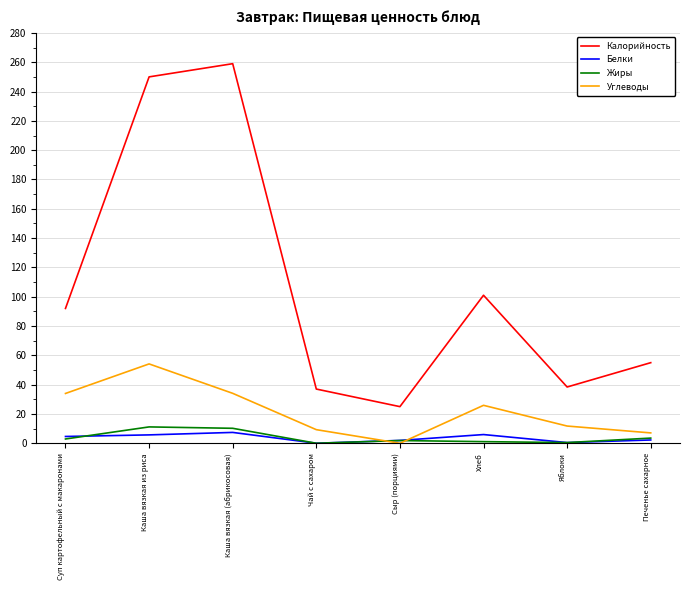

What is the difference between the Белки values at Сыр (порциями) and Печенье сахарное?

0.3